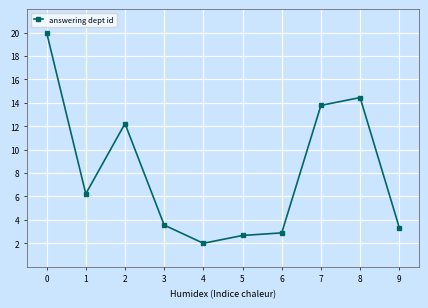

How many interior local peaks (higher than both neighbors) does the data have?

2